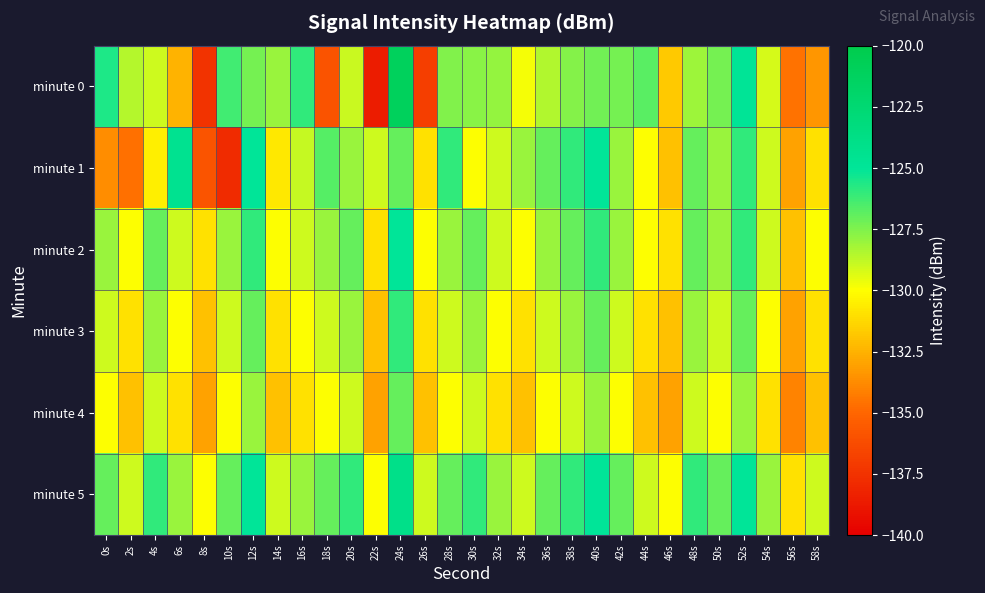

Count the number of categories in the chart.

30